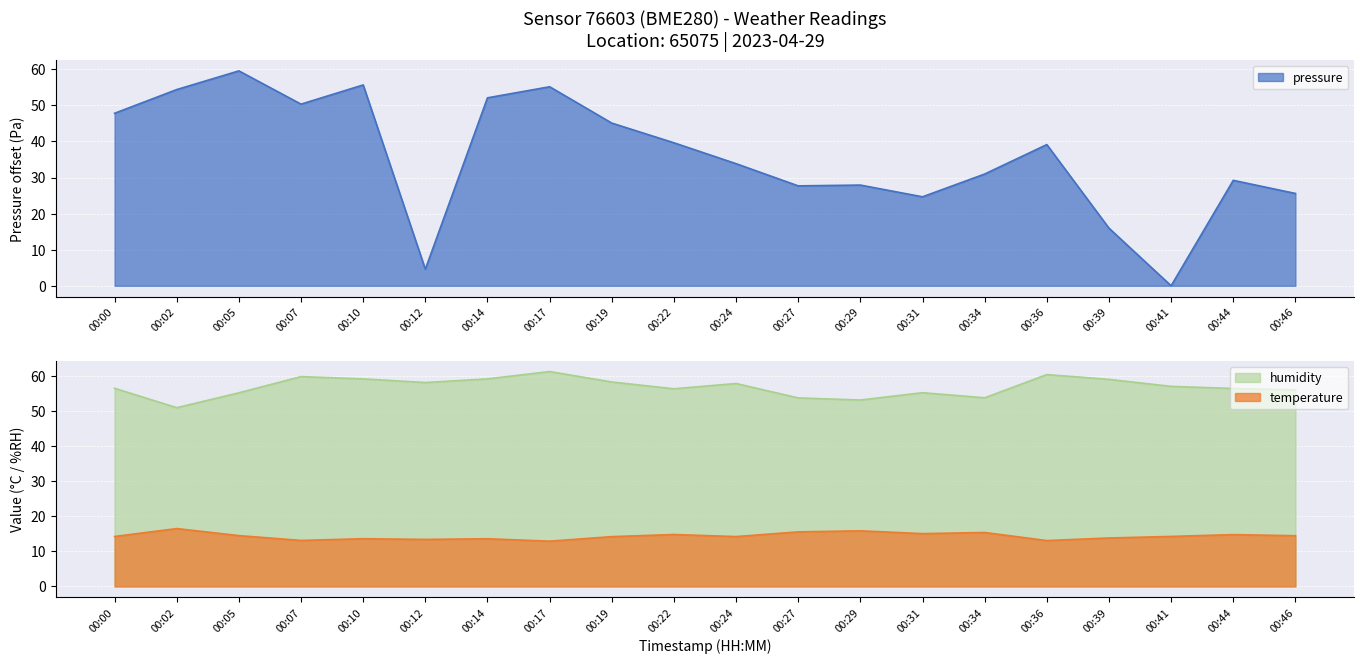

What is the total value across all series at 00:00?

118.5